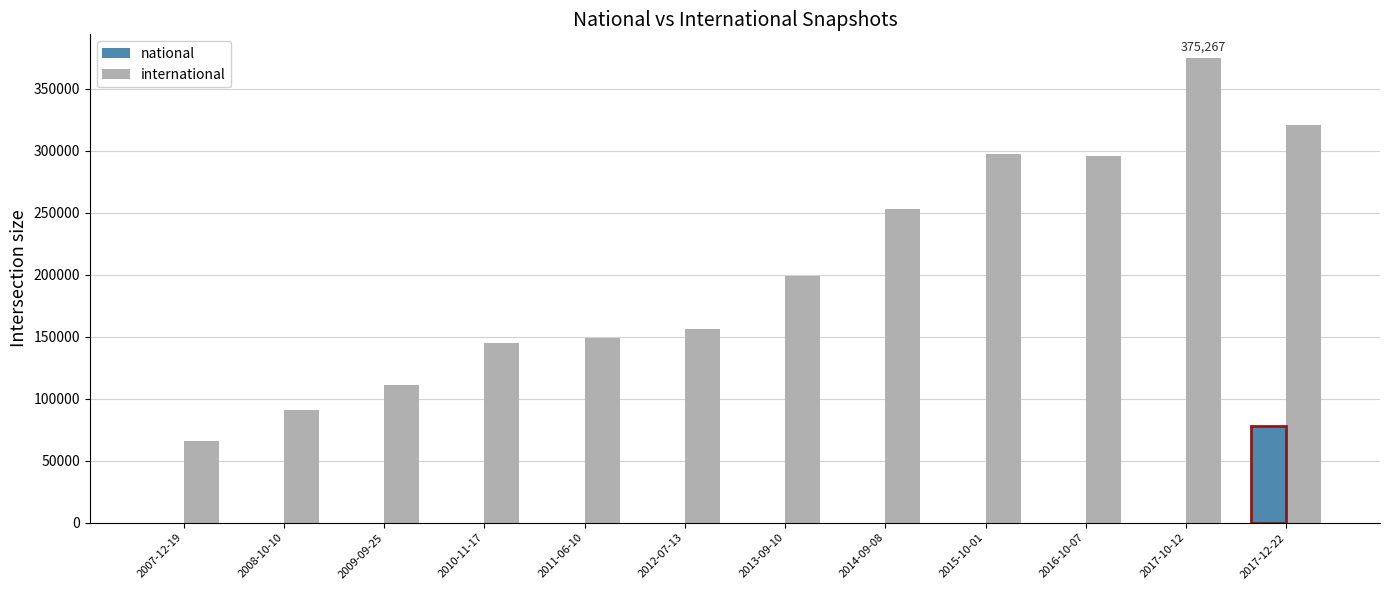

What is the difference between the second highest and second lowest values in the international series?

229483